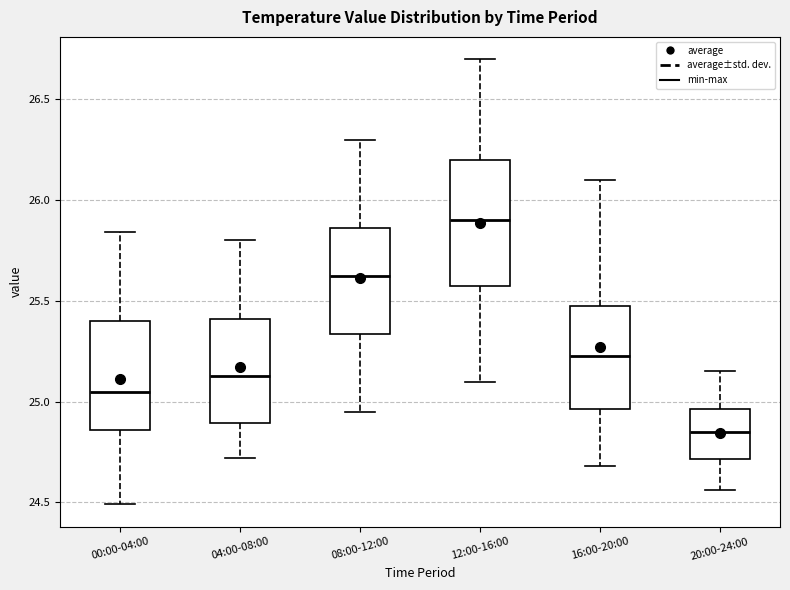

Reading left to right, transcribe this box plot: for each box, give where its median line is, the range the box spans, and where its two whiskers end, as read against the y-axis. The values are not printed on the chart, so give them approximately, as read against the axis.

00:00-04:00: median 25.05, box 24.85 to 25.40, whiskers 24.50 to 25.85
04:00-08:00: median 25.15, box 24.90 to 25.40, whiskers 24.70 to 25.80
08:00-12:00: median 25.65, box 25.35 to 25.85, whiskers 24.95 to 26.30
12:00-16:00: median 25.90, box 25.60 to 26.20, whiskers 25.10 to 26.70
16:00-20:00: median 25.25, box 24.95 to 25.50, whiskers 24.70 to 26.10
20:00-24:00: median 24.85, box 24.70 to 24.95, whiskers 24.55 to 25.15